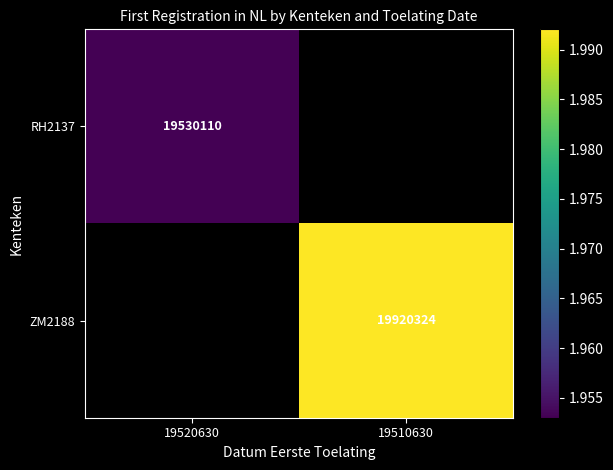

At how many categories does at least one series exceed 19727779?

1